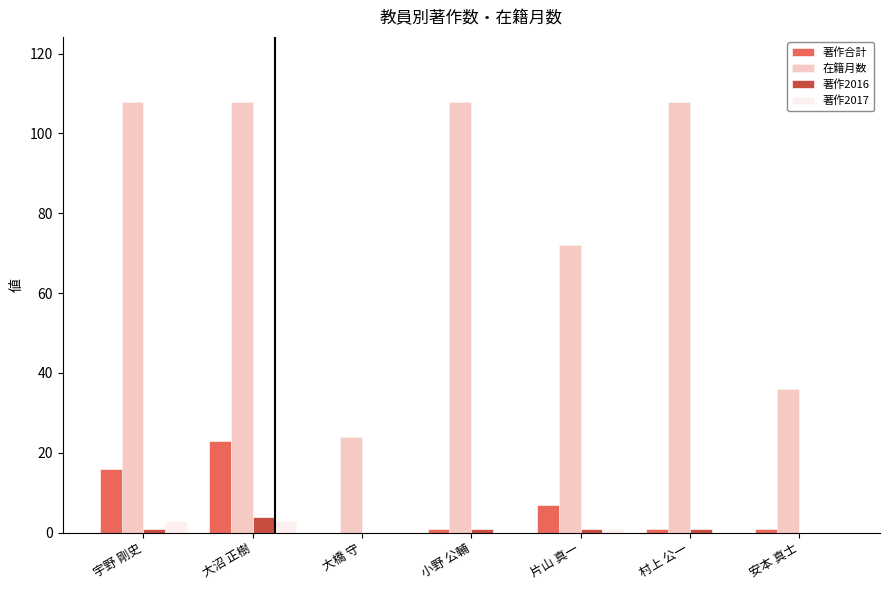

Which series has the largest range (max minus min)?

在籍月数